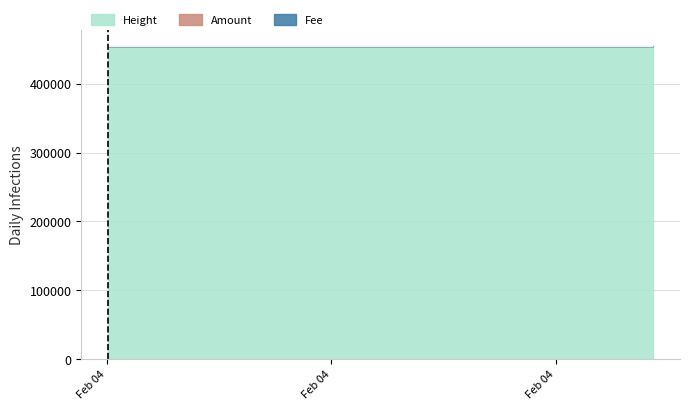

The value of Height at 2018-02-04 23:10:01 is 455001. True or false?

True